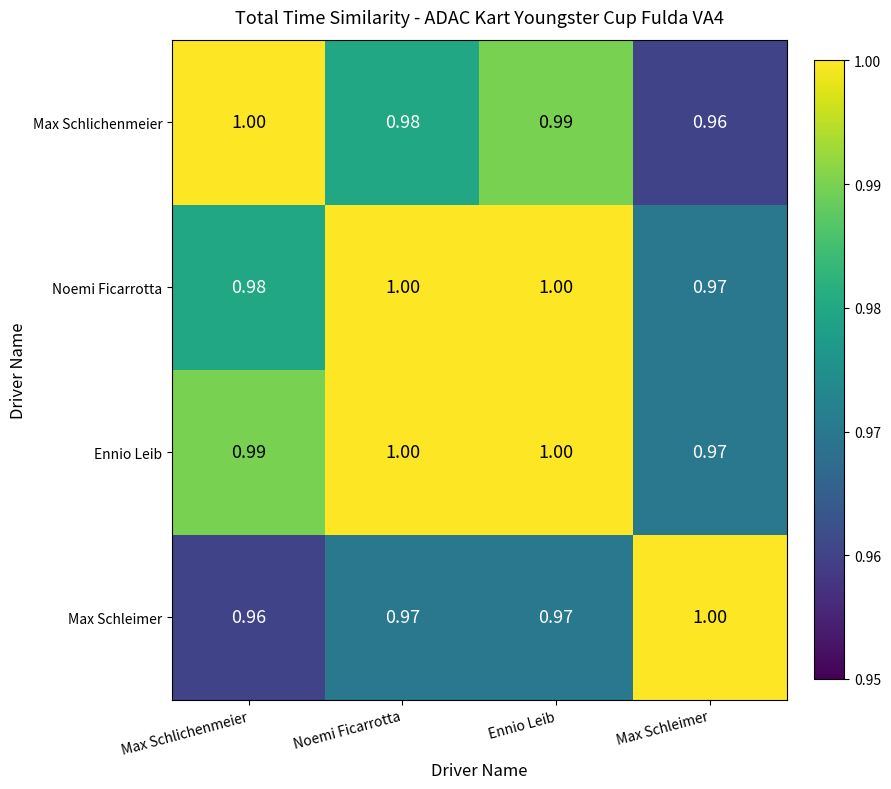

At which label does Max Schlichenmeier reach its peak?

Max Schlichenmeier